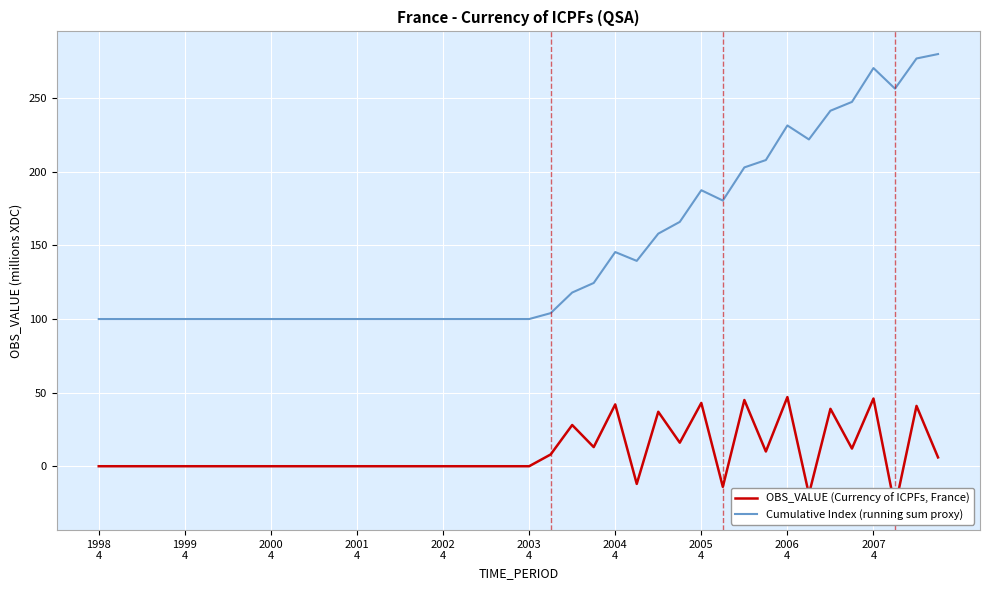

What is the difference between the second highest and second lowest values in the Cumulative Index (running sum proxy) series?

177.0